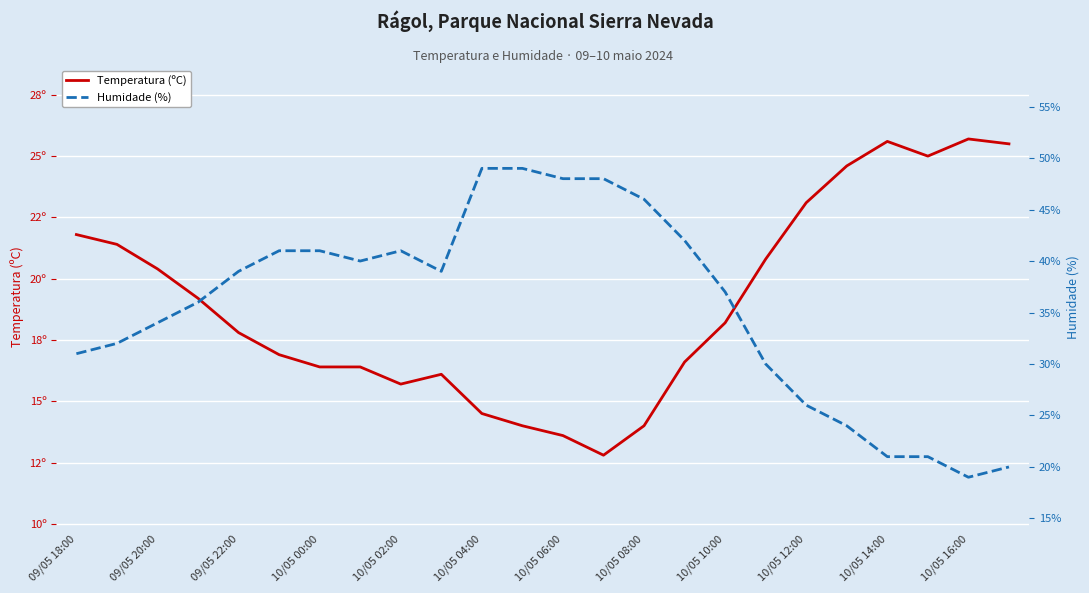

True or false: Temperatura (ºC) has more than 2 interior local peaks.

True